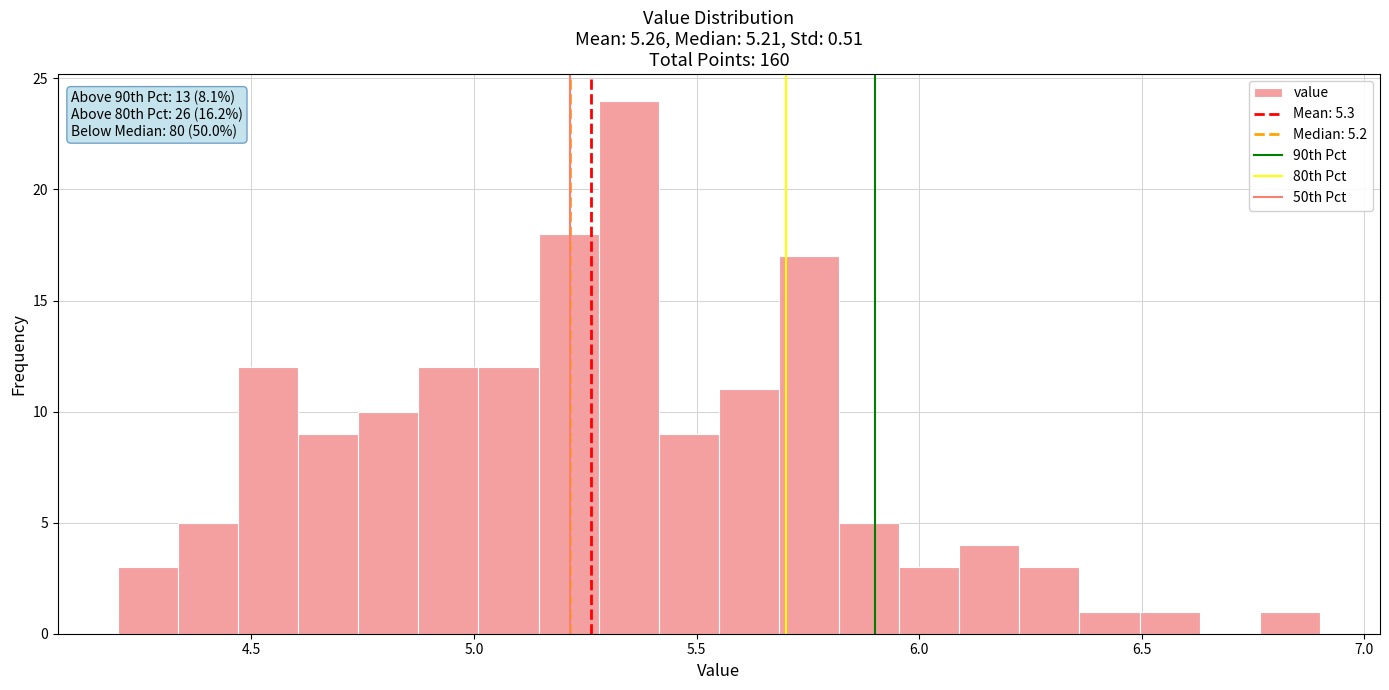

Read against the x-axis, roughly where is the centre of the tallest bar?

5.35